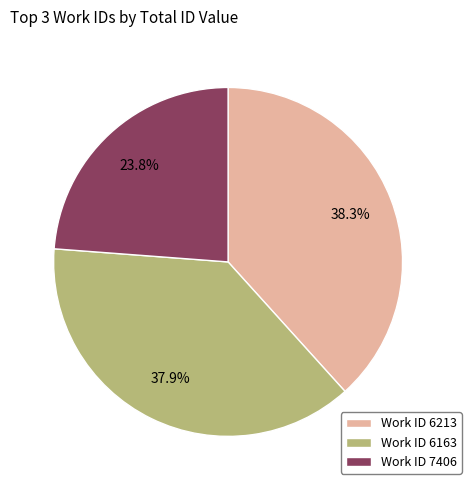

Approximately how many times larger is the value at Work ID 6213 compared to Work ID 6163?

1.0